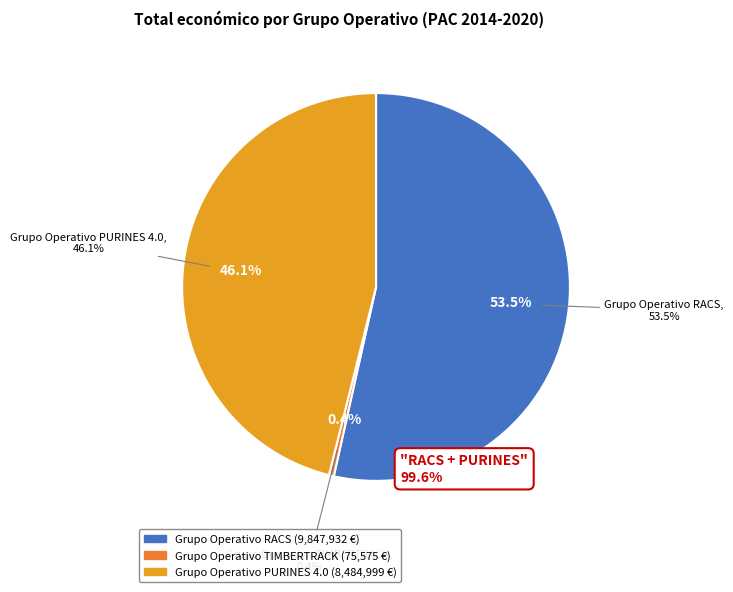

What is the change in value from Grupo Operativo TIMBERTRACK to Grupo Operativo PURINES 4.0?

+8409424